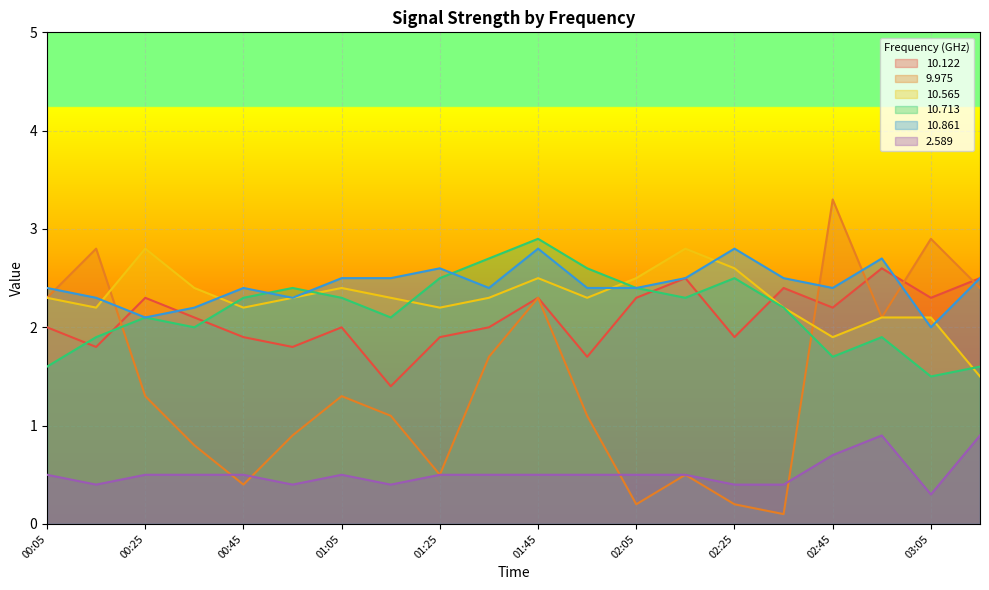

Which series has the largest total across all categories?

10.861